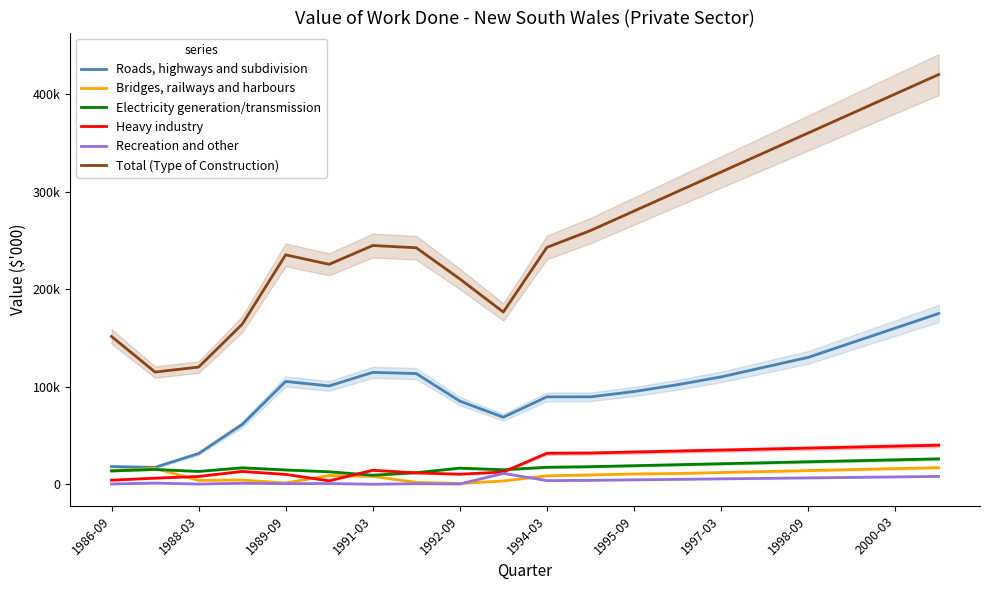

True or false: Electricity generation/transmission has a value of 36498 at 19.

False